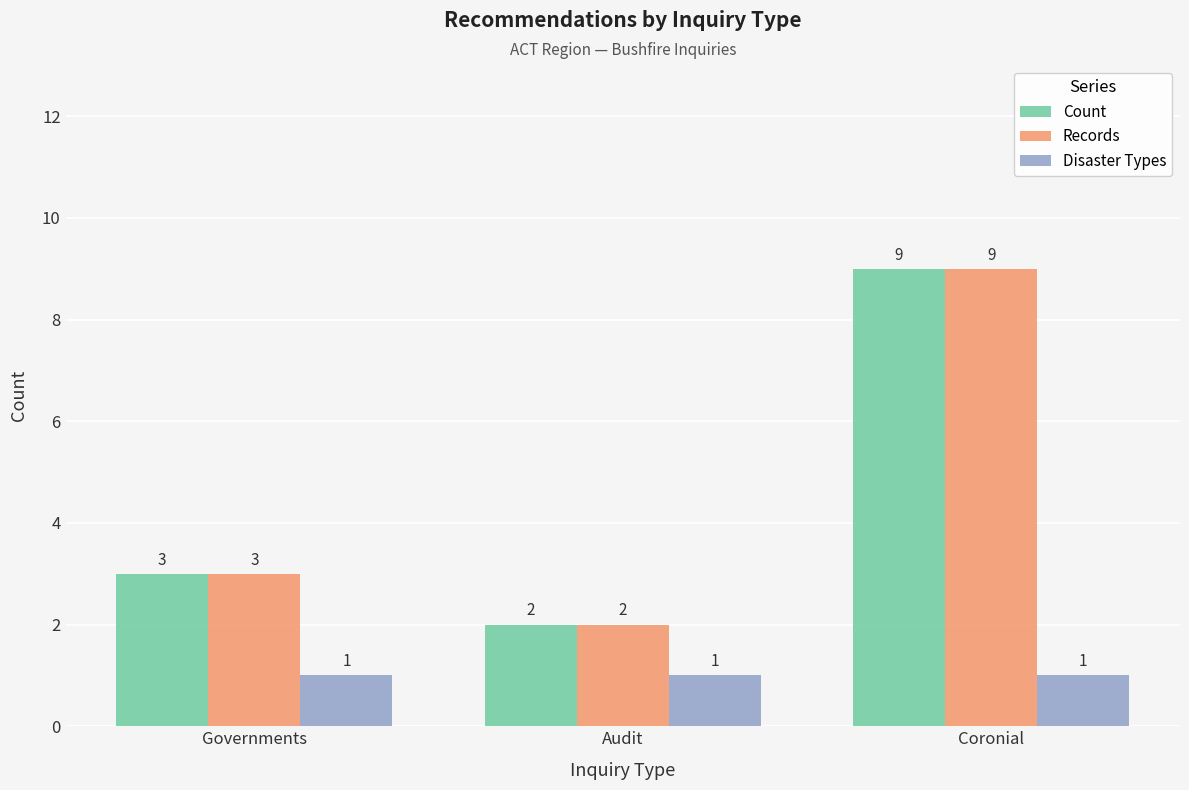

What are all the series names shown in the legend?

Count, Records, Disaster Types